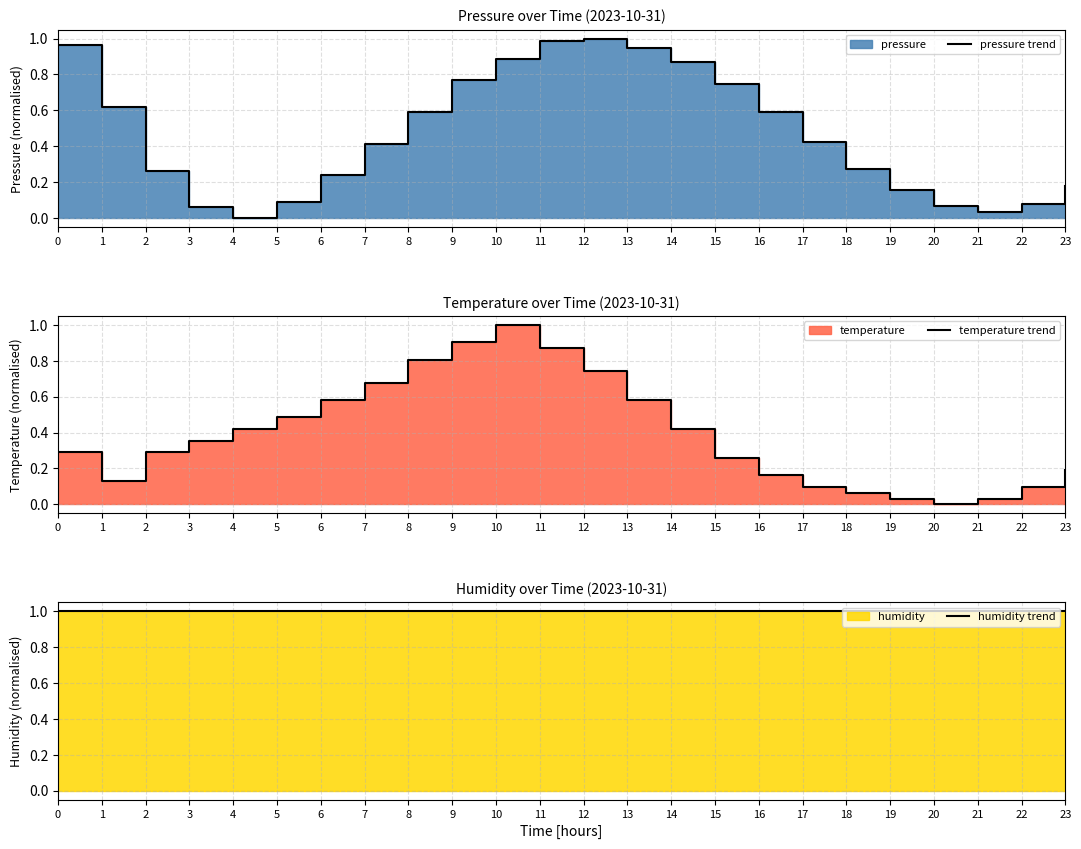

Does the chart have visible grid lines?

Yes